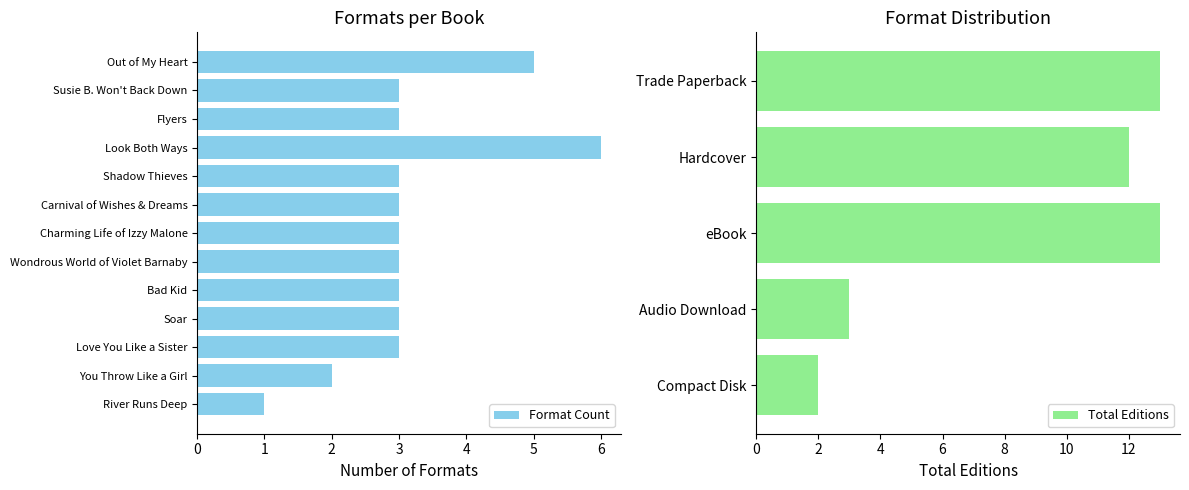

The chart shows a value of 3 at Carnival of Wishes & Dreams. True or false?

True